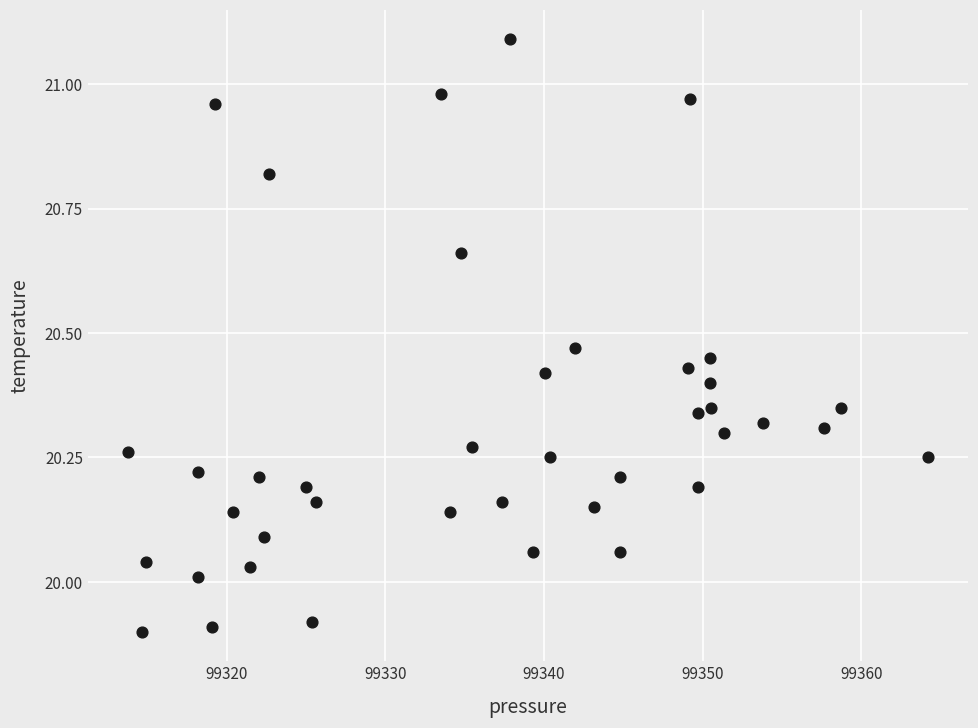

What is the range of Y values (max minus min)?

1.2